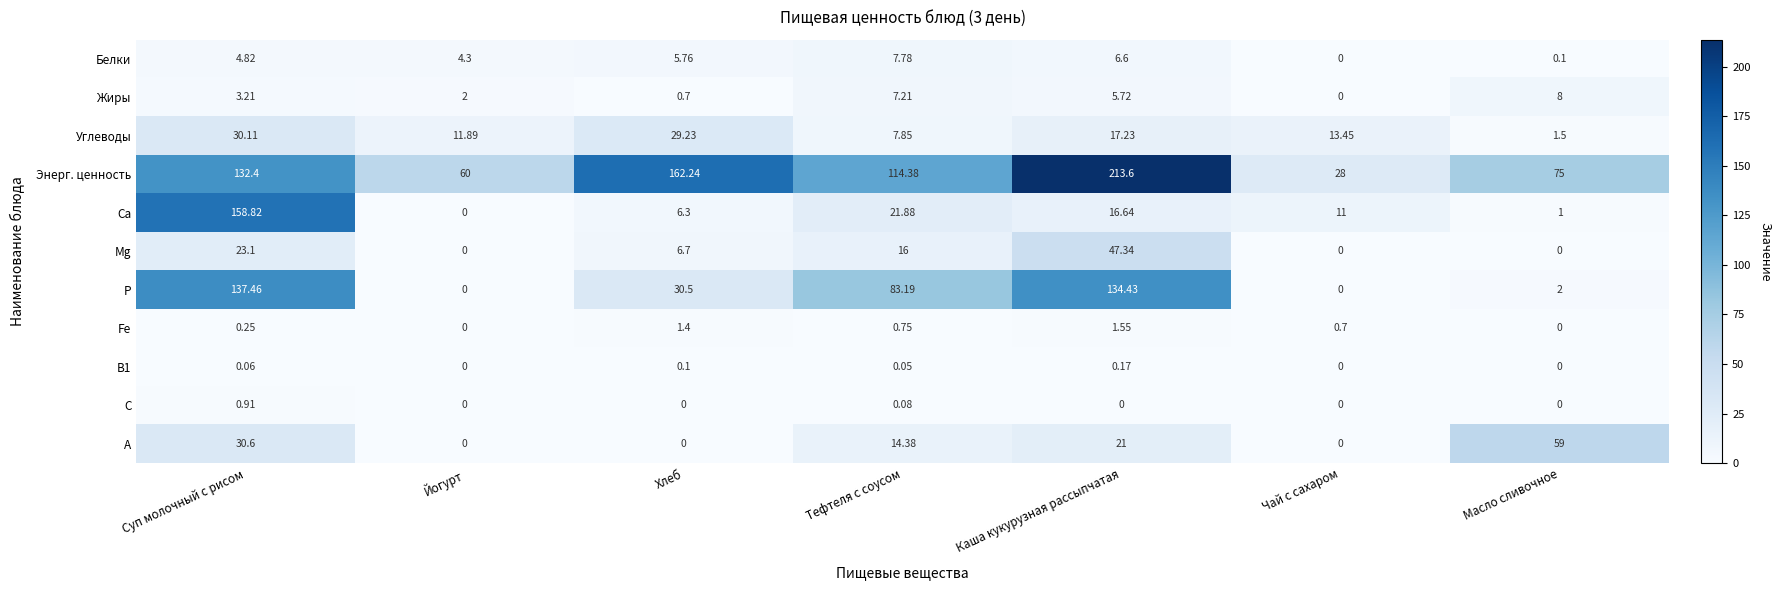

Which series has the widest spread of values?

Энерг. ценность